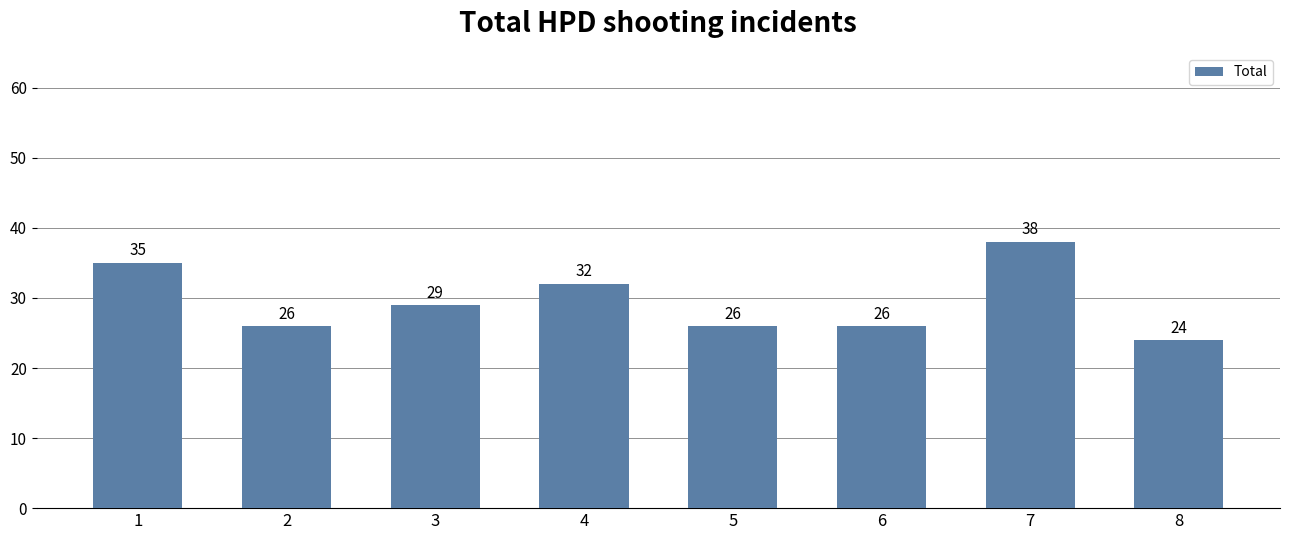

What is the smallest value displayed?

24